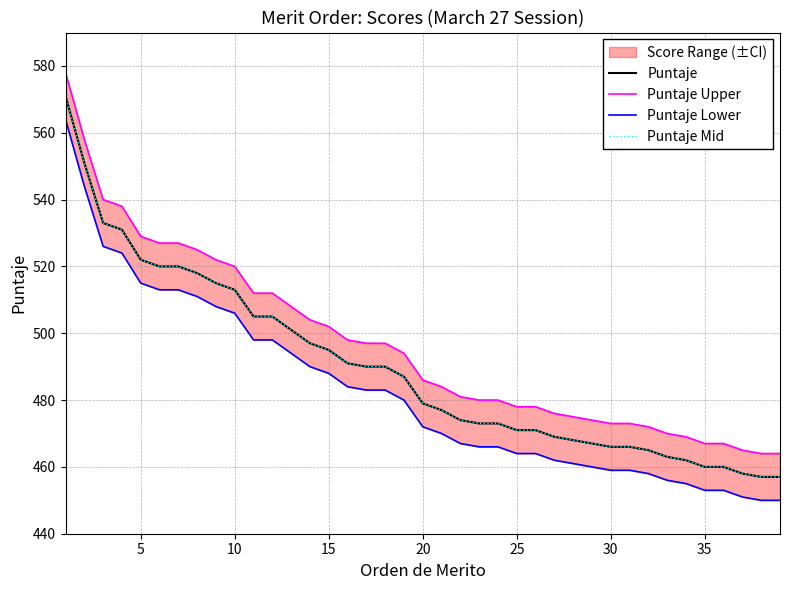

Which series has the largest range (max minus min)?

Puntaje